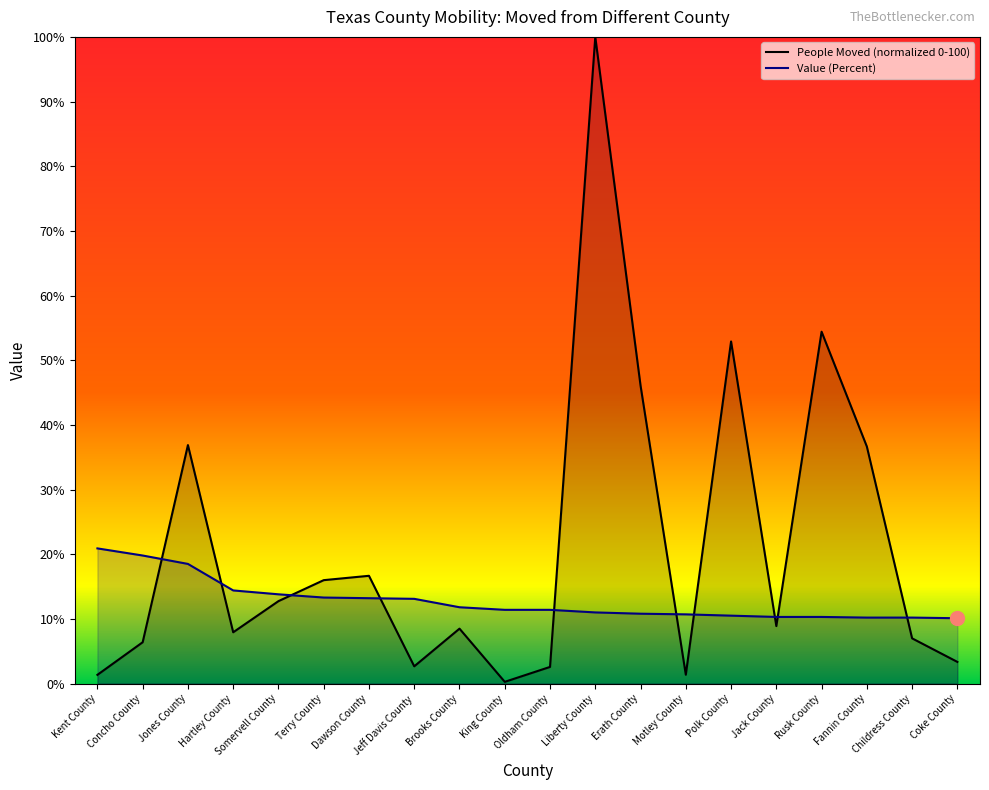

At which category is the sum across all series the highest?

Liberty County